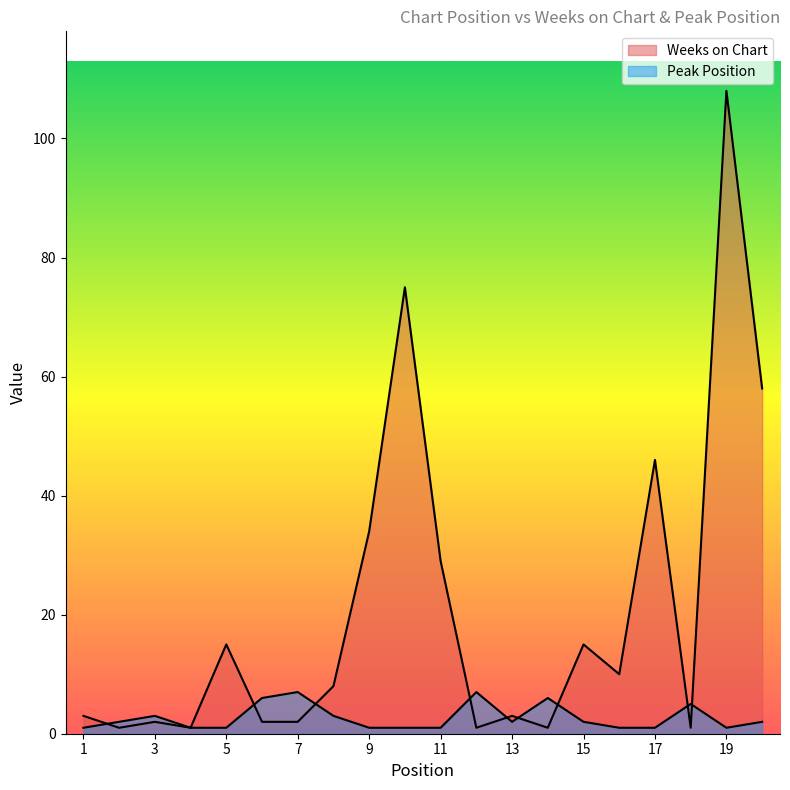

Which label corresponds to the largest value in the chart?

19